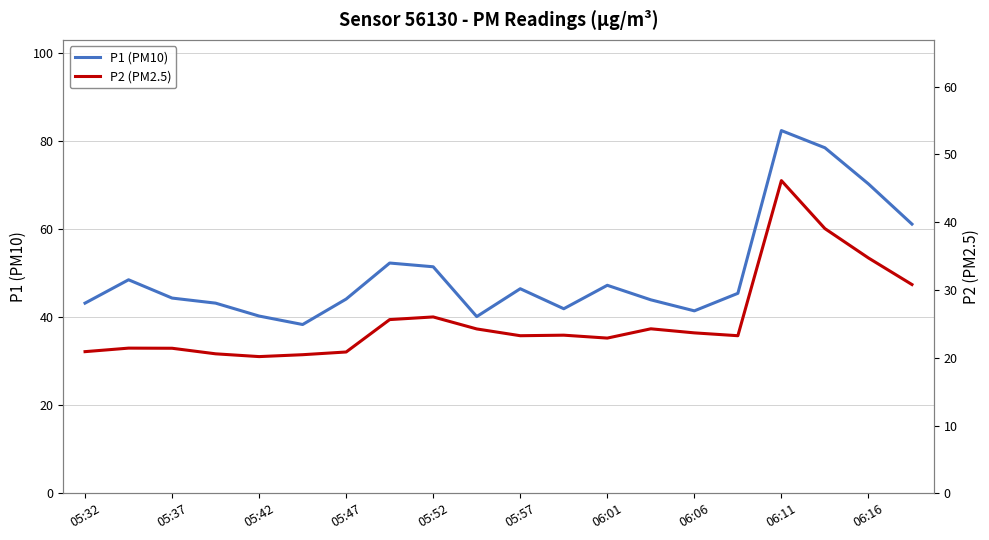

The value of P1 (PM10) at 06:11 is 82.3. True or false?

True